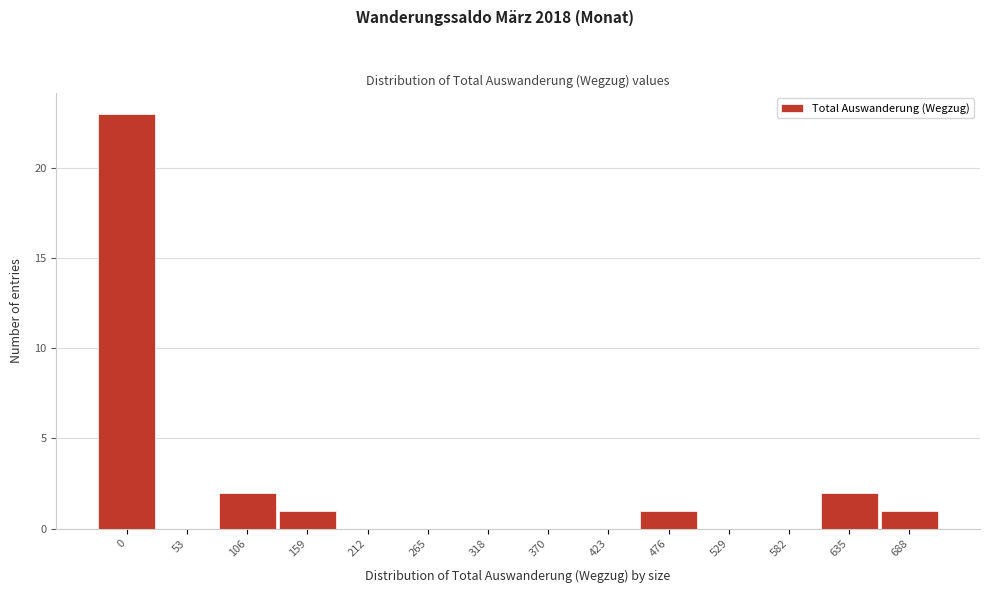

Reading right to left, list all the values displayed in this chart.

688=1	635=2	582=0	529=0	476=1	423=0	370=0	318=0	265=0	212=0	159=1	106=2	53=0	0=23